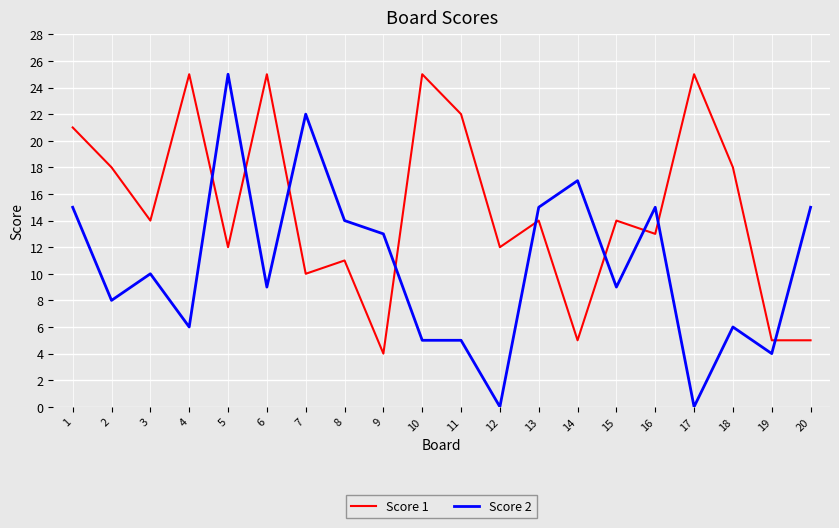

Is the value of Score 2 at 12 greater than the value of Score 1 at 12?

No